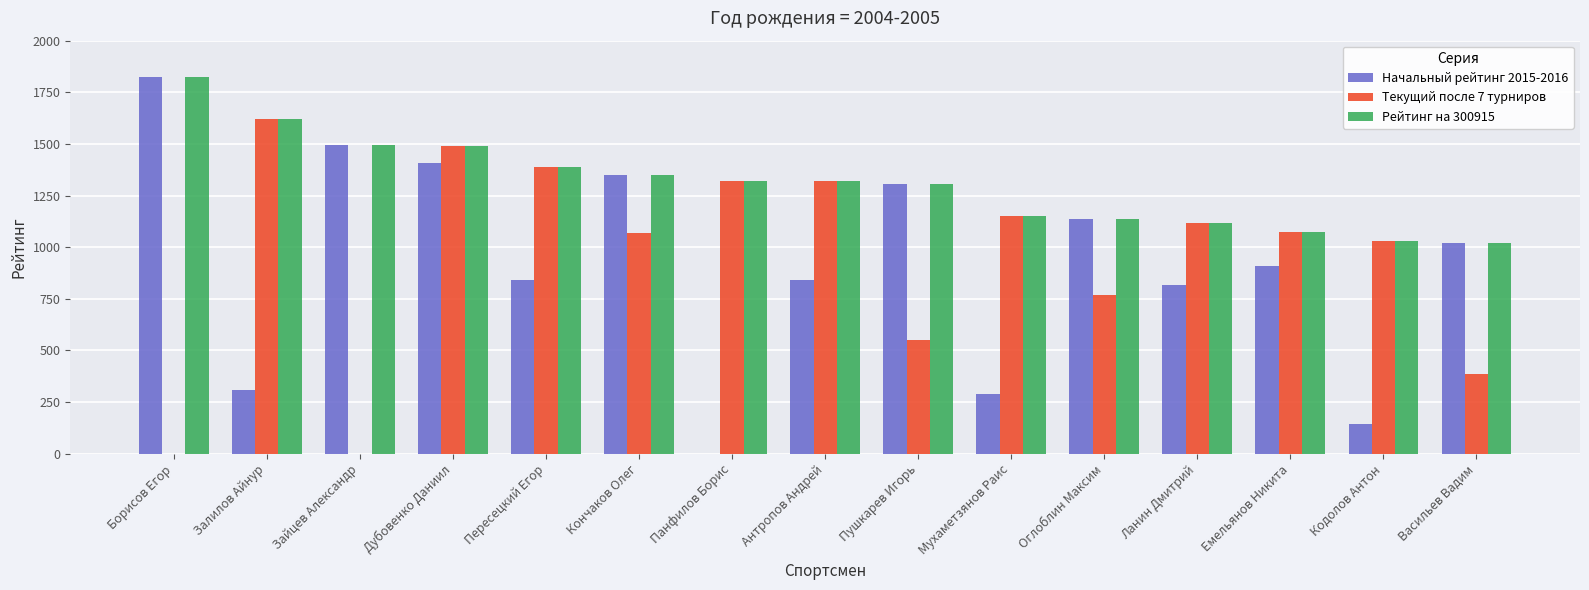

What is the maximum value shown in the chart?

1825